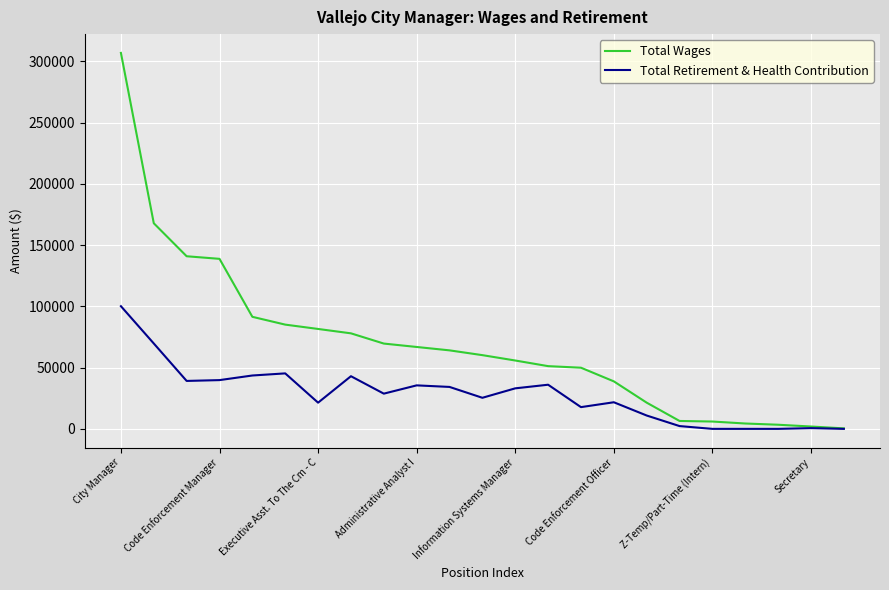

What is the highest value of the Total Retirement & Health Contribution series?

100143